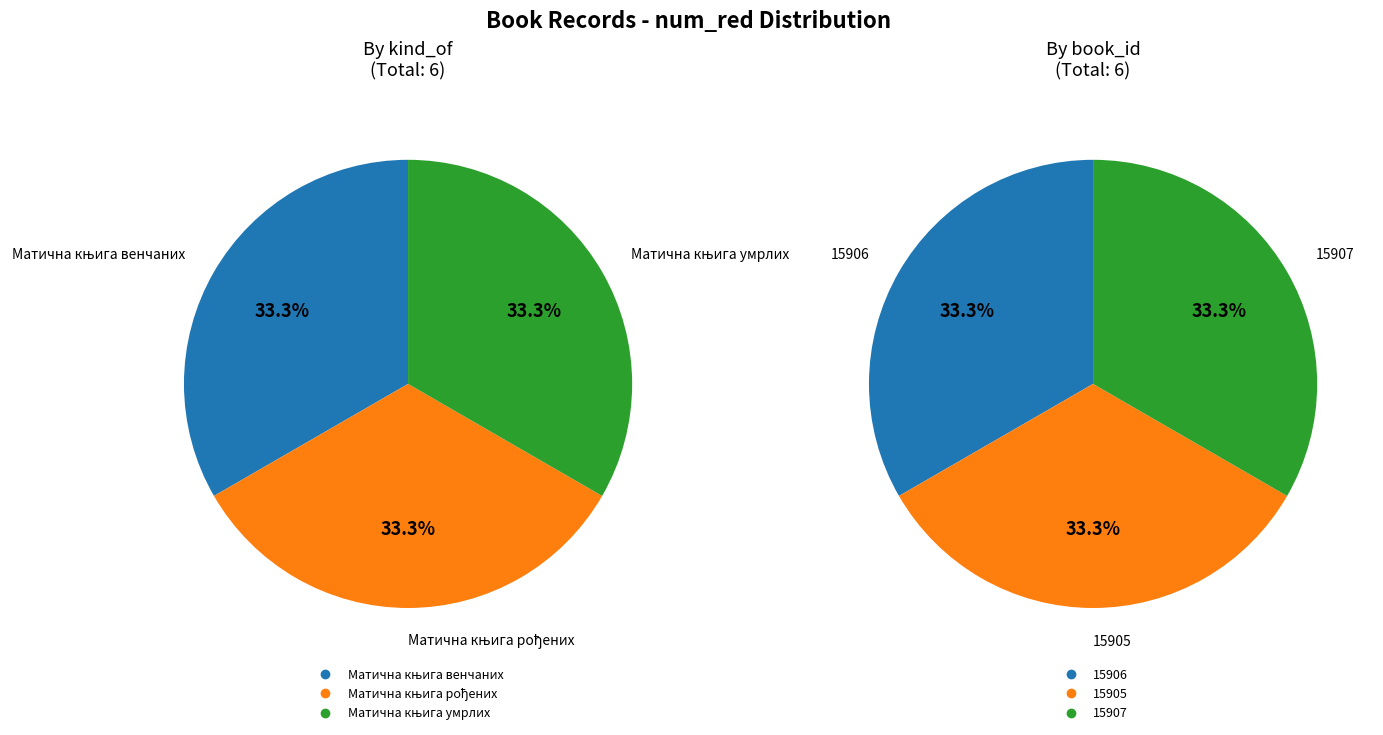

Is Матична књига рођених (16199) the majority of the pie?

No